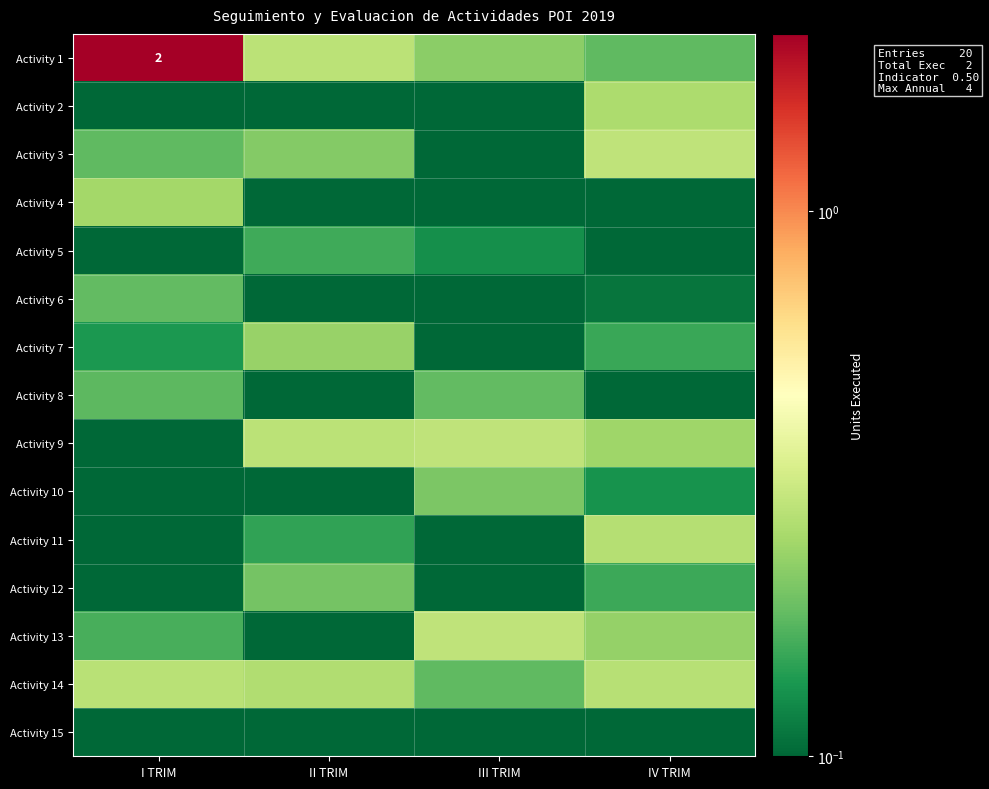

What is the sum of all Activity 13 values?

0.7